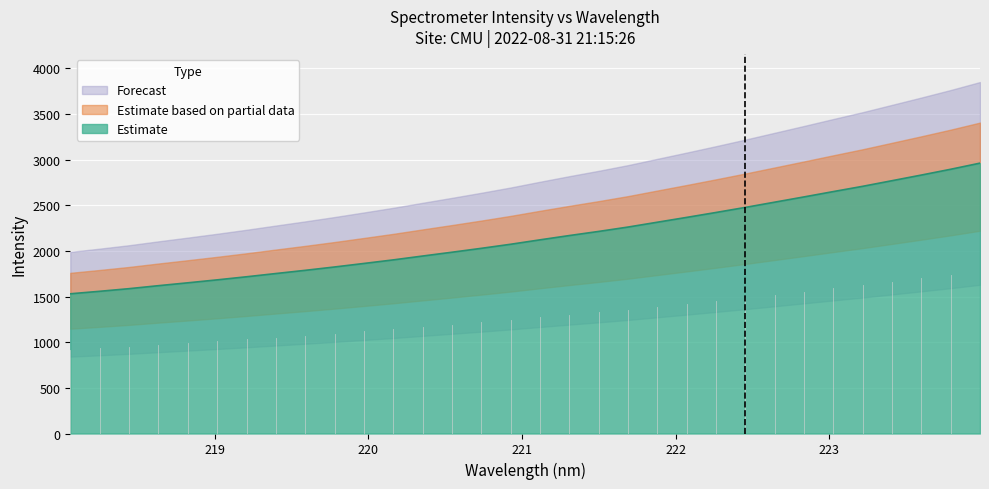

Approximately how many times larger is the value at 220.7354 compared to 223.0264?

0.8